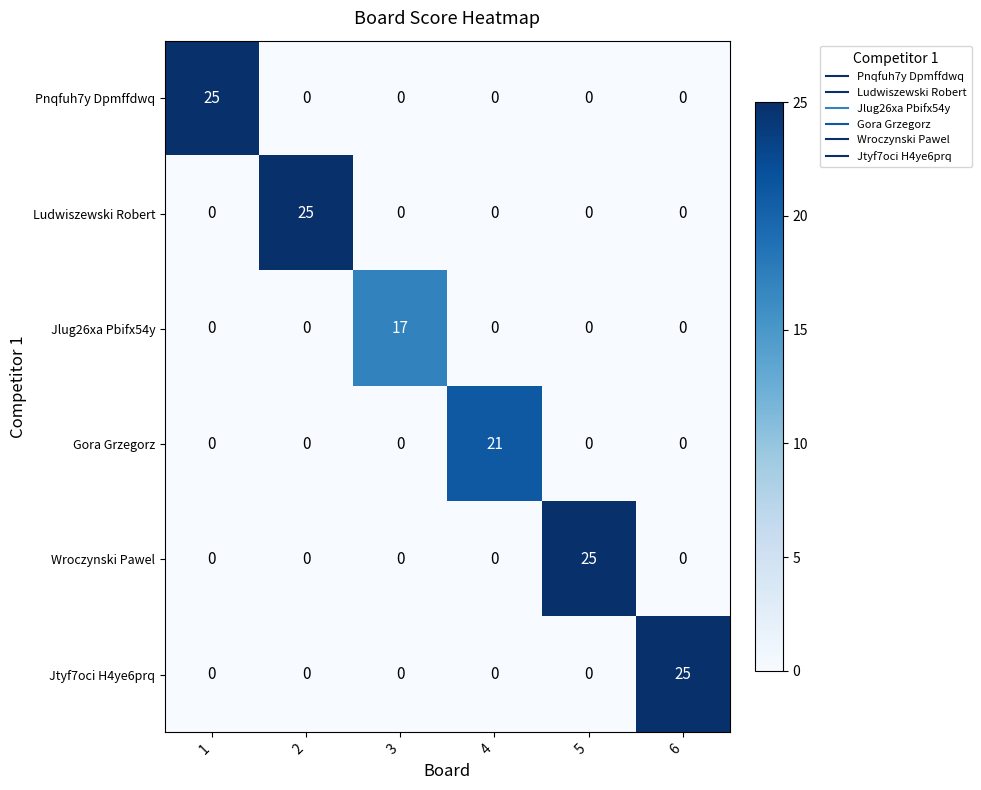

Which series changed the most between 1 and 3?

Pnqfuh7y Dpmffdwq